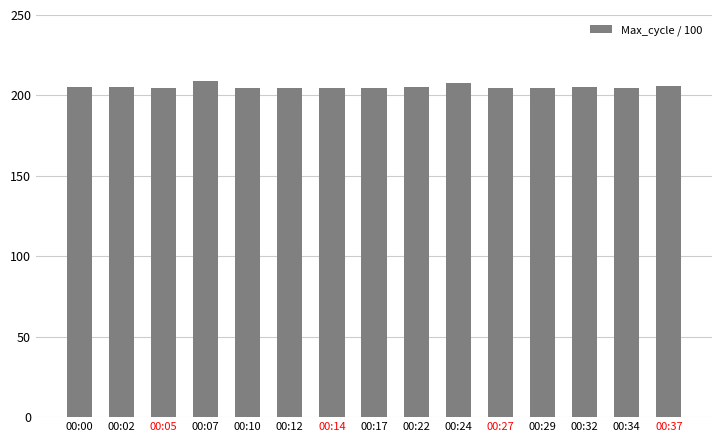

What is the value of the 9th bar from the left?

205.1